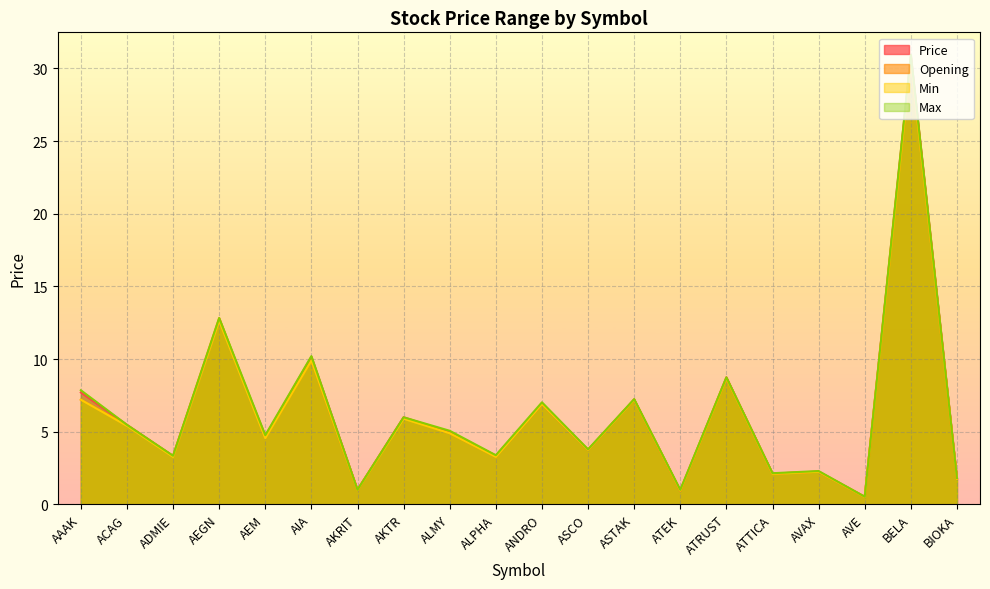

True or false: Opening has more than 1 interior local peaks.

True